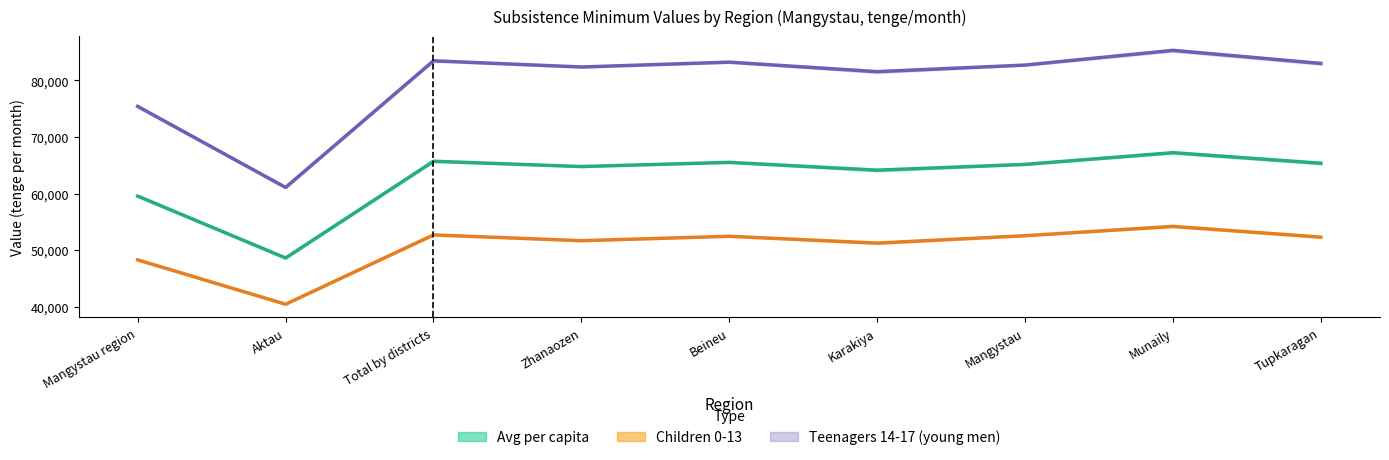

The Avg per capita March 2024 series shows 27437.0 at Mangystau. True or false?

False